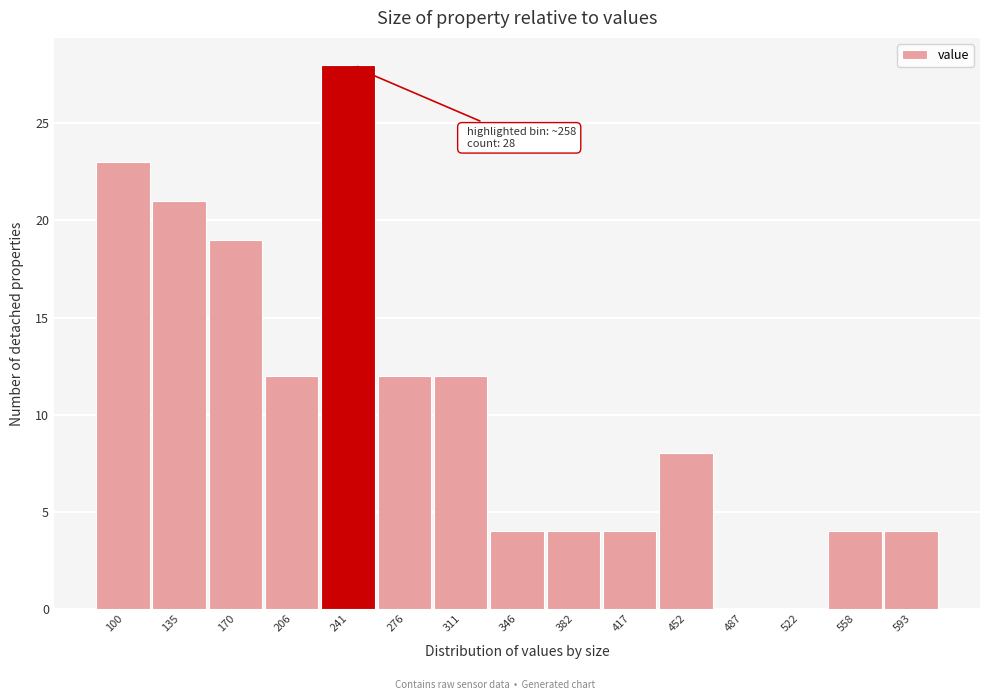

Reading left to right, extract all data points from this chart.

100=23	135=21	170=19	206=12	241=28	276=12	311=12	346=4	382=4	417=4	452=8	487=0	522=0	558=4	593=4